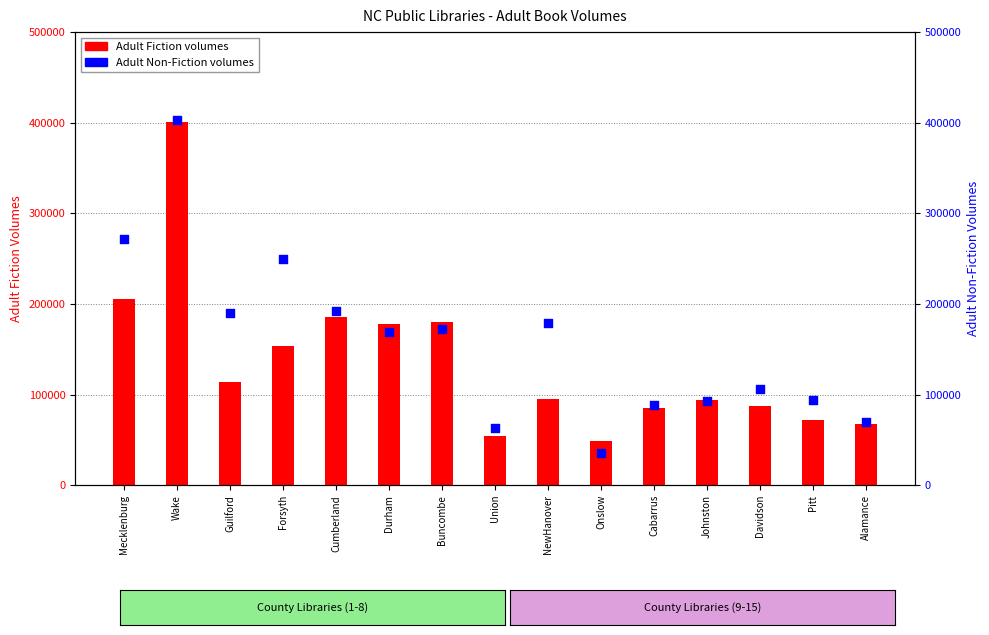

Which series has the widest spread of Y values?

Adult Non-Fiction